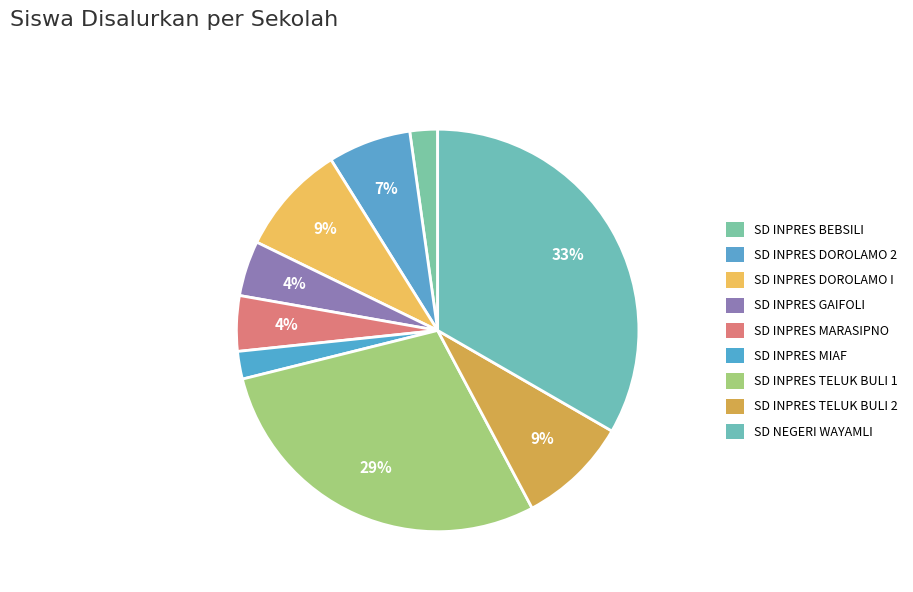

To the nearest percent, what is the difference between the SD INPRES DOROLAMO 2 and SD INPRES TELUK BULI 2 slice percentages?

2%